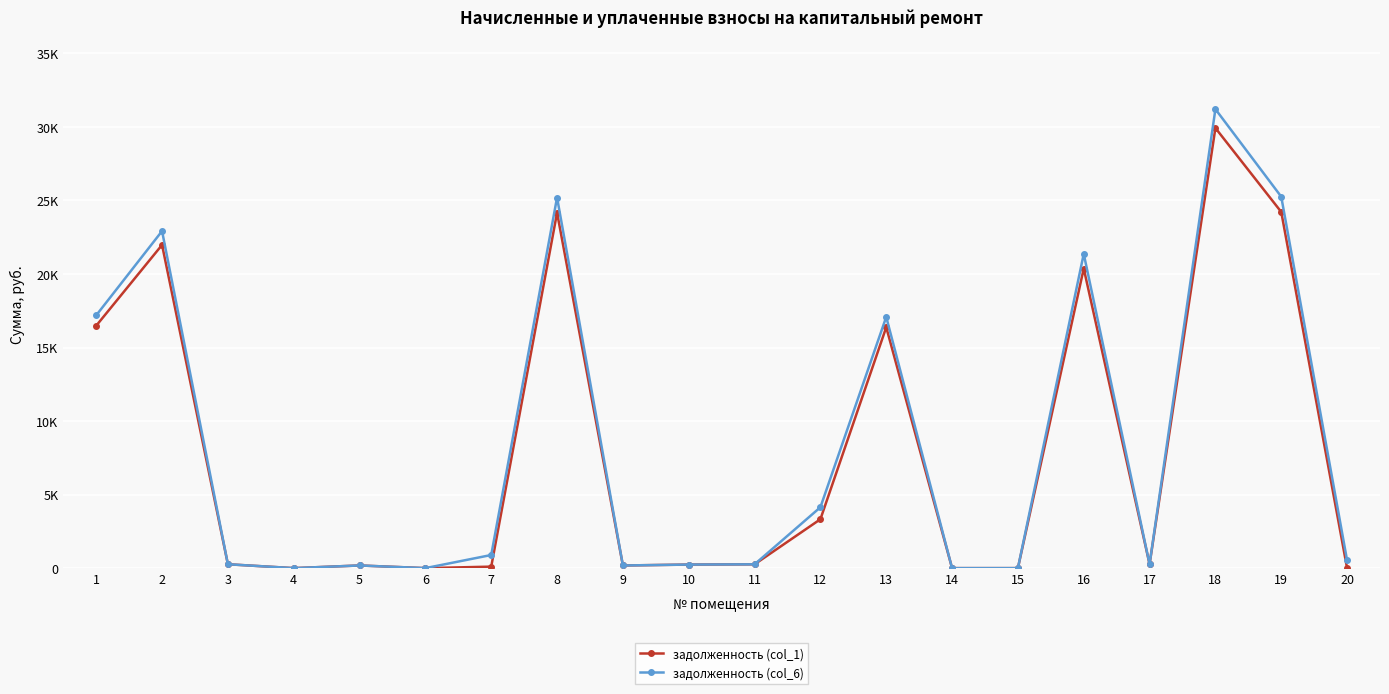

Which series has the largest total across all categories?

задолженность (col_6)